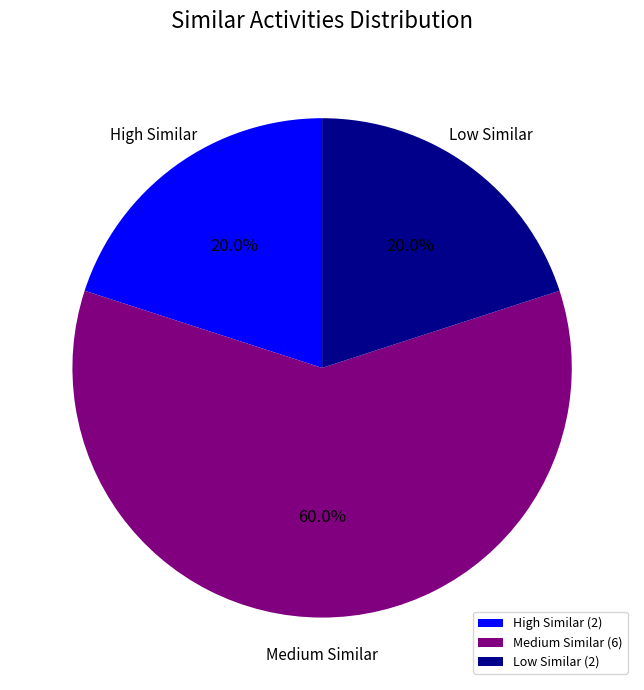

What is the total percentage of High Similar and Medium Similar?

80.0%